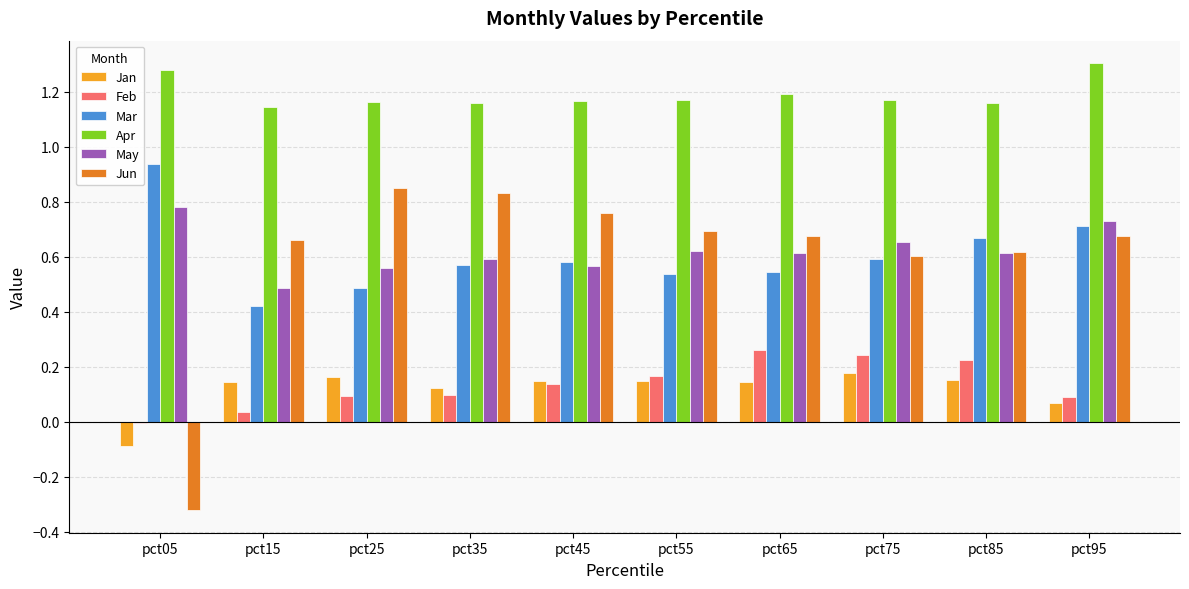

What is the sum of all May values?

6.2